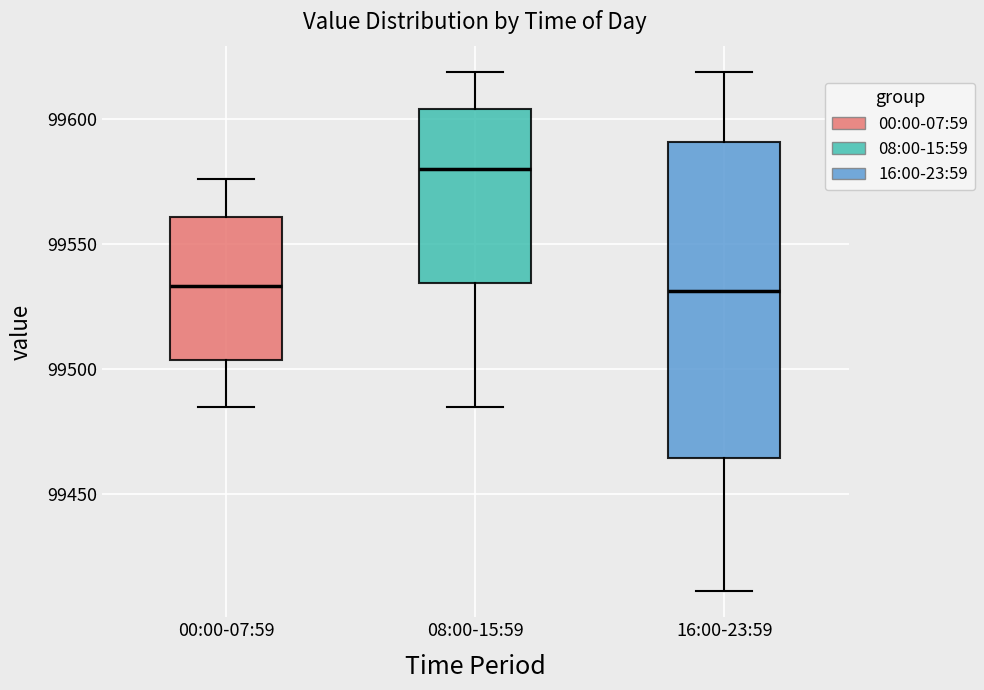

Where is the upper edge of the box for 16:00-23:59 on the y-axis? The values are not printed on the chart, so give them approximately, as read against the axis.

99590